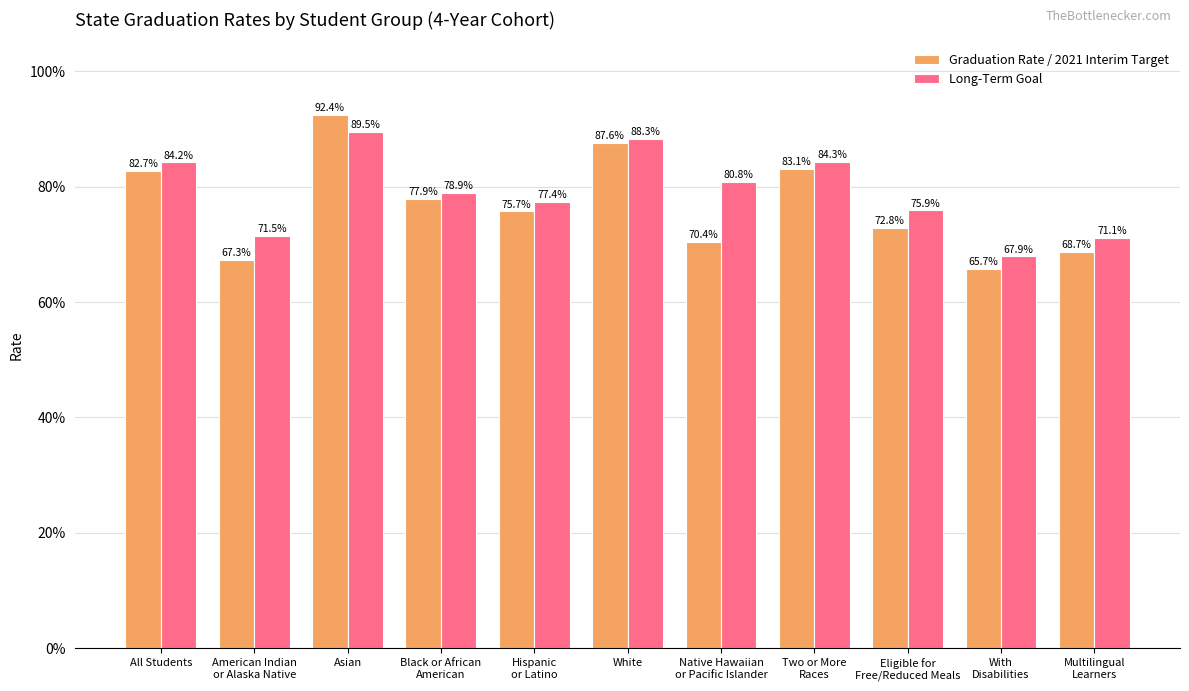

At which label does Graduation Rate / 2021 Interim Target reach its minimum?

With
Disabilities